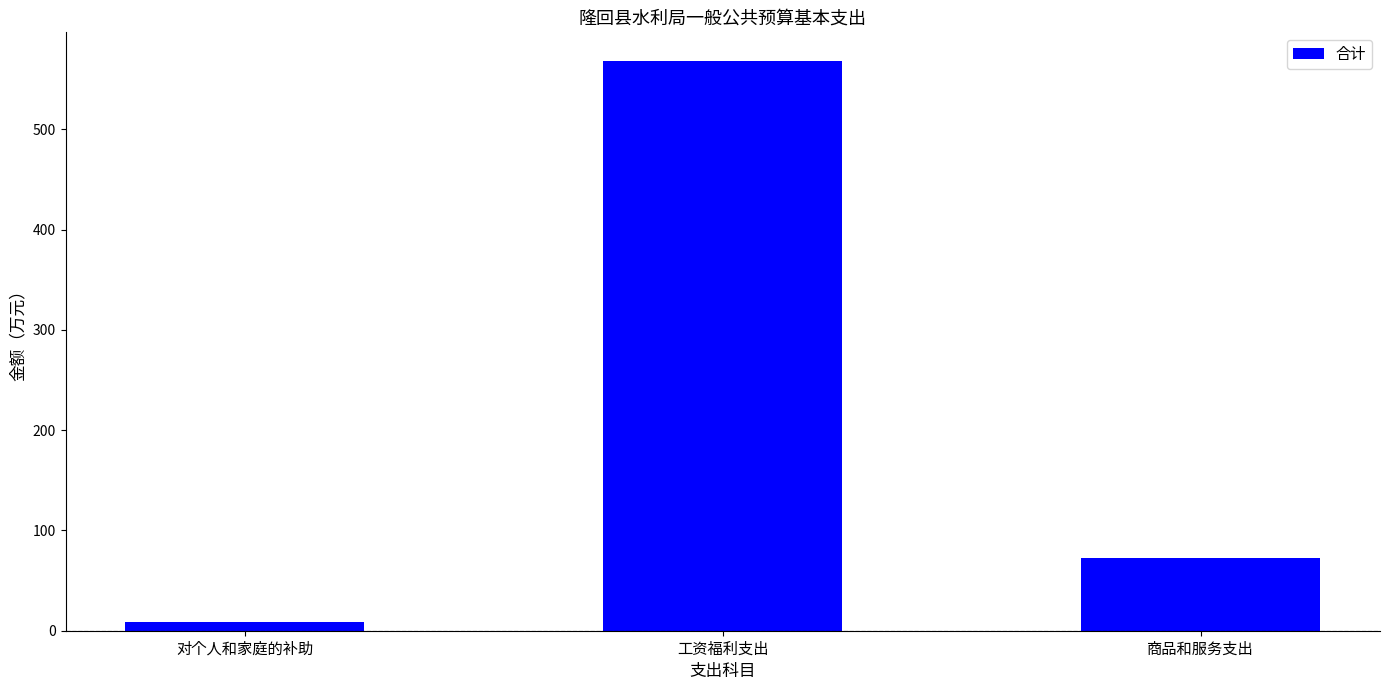

What is the label of the 1st bar from the left?

对个人和家庭的补助